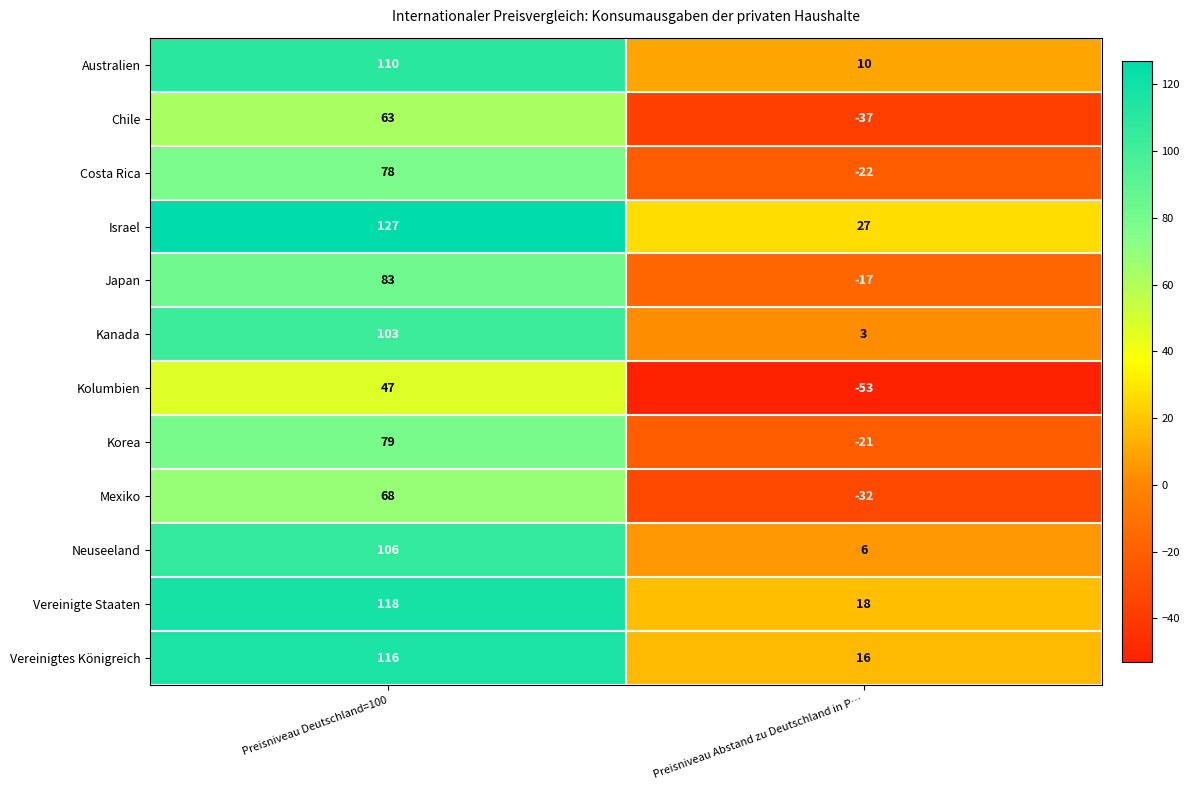

Reading left to right, extract all data points from this chart.

Australien: Preisniveau Deutschland=100=110	Preisniveau Abstand zu Deutschland in P…=10
Chile: Preisniveau Deutschland=100=63	Preisniveau Abstand zu Deutschland in P…=-37
Costa Rica: Preisniveau Deutschland=100=78	Preisniveau Abstand zu Deutschland in P…=-22
Israel: Preisniveau Deutschland=100=127	Preisniveau Abstand zu Deutschland in P…=27
Japan: Preisniveau Deutschland=100=83	Preisniveau Abstand zu Deutschland in P…=-17
Kanada: Preisniveau Deutschland=100=103	Preisniveau Abstand zu Deutschland in P…=3
Kolumbien: Preisniveau Deutschland=100=47	Preisniveau Abstand zu Deutschland in P…=-53
Korea: Preisniveau Deutschland=100=79	Preisniveau Abstand zu Deutschland in P…=-21
Mexiko: Preisniveau Deutschland=100=68	Preisniveau Abstand zu Deutschland in P…=-32
Neuseeland: Preisniveau Deutschland=100=106	Preisniveau Abstand zu Deutschland in P…=6
Vereinigte Staaten: Preisniveau Deutschland=100=118	Preisniveau Abstand zu Deutschland in P…=18
Vereinigtes Königreich: Preisniveau Deutschland=100=116	Preisniveau Abstand zu Deutschland in P…=16